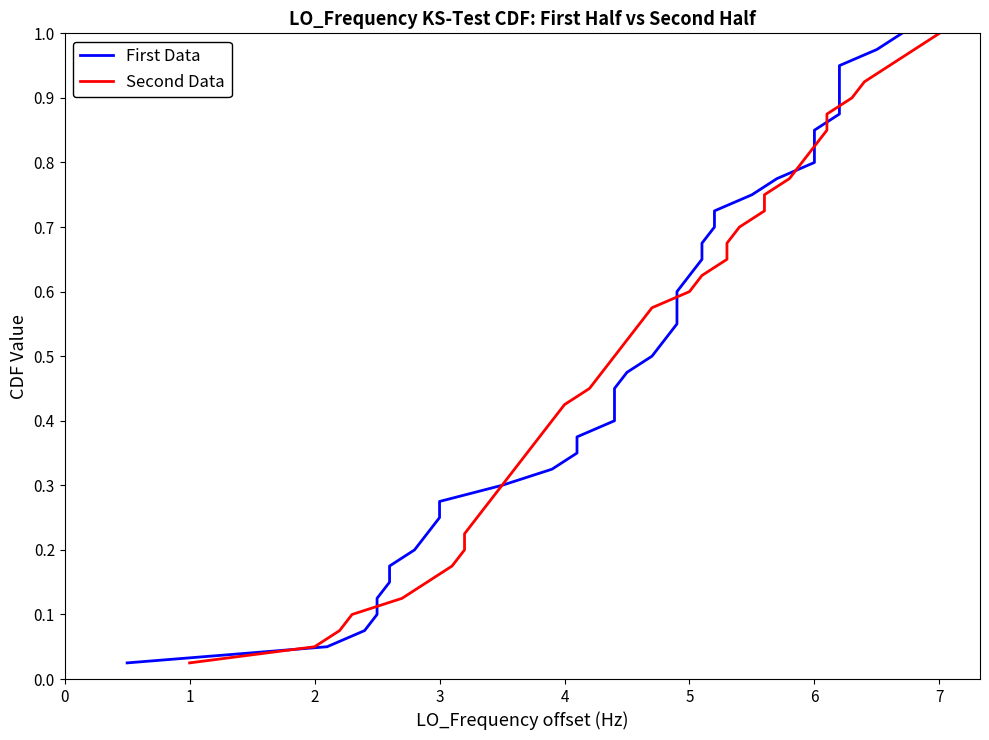

Reading right to left, transcribe all the data shown in this chart.

First Data: 39=1.0	38=1.0	37=0.9	36=0.9	35=0.9	34=0.9	33=0.8	32=0.8	31=0.8	30=0.8	29=0.8	28=0.7	27=0.7	26=0.7	25=0.7	24=0.6	23=0.6	22=0.6	21=0.6	20=0.5	19=0.5	18=0.5	17=0.5	16=0.4	15=0.4	14=0.4	13=0.3	12=0.3	11=0.3	10=0.3	9=0.2	8=0.2	7=0.2	6=0.2	5=0.1	4=0.1	3=0.1	2=0.1	1=0.1	0=0.0
Second Data: 39=1.0	38=1.0	37=0.9	36=0.9	35=0.9	34=0.9	33=0.8	32=0.8	31=0.8	30=0.8	29=0.8	28=0.7	27=0.7	26=0.7	25=0.7	24=0.6	23=0.6	22=0.6	21=0.6	20=0.5	19=0.5	18=0.5	17=0.5	16=0.4	15=0.4	14=0.4	13=0.3	12=0.3	11=0.3	10=0.3	9=0.2	8=0.2	7=0.2	6=0.2	5=0.1	4=0.1	3=0.1	2=0.1	1=0.1	0=0.0